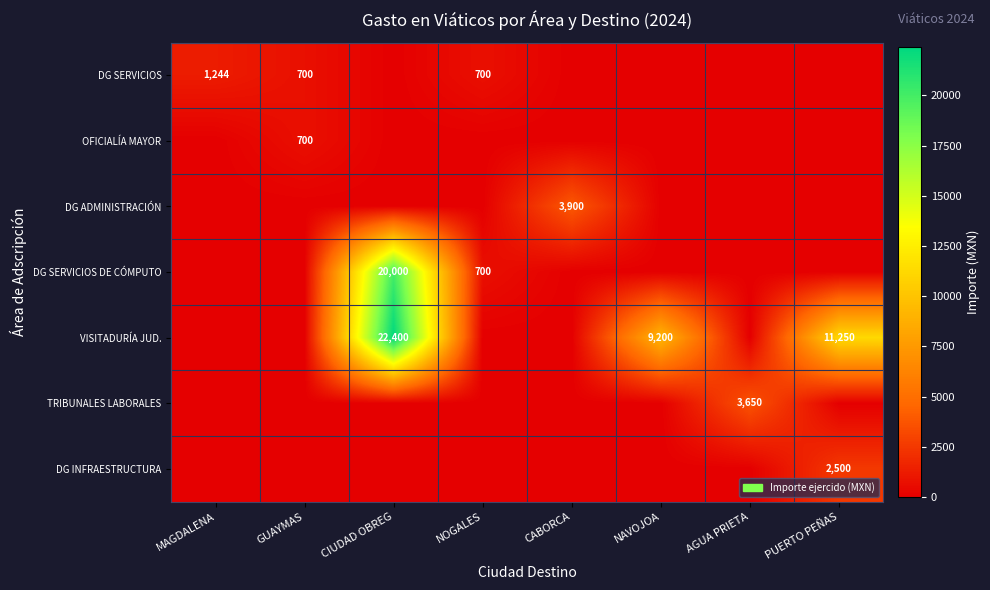

The value of VISITADURÍA JUD. at PUERTO PEÑAS is 18304. True or false?

False